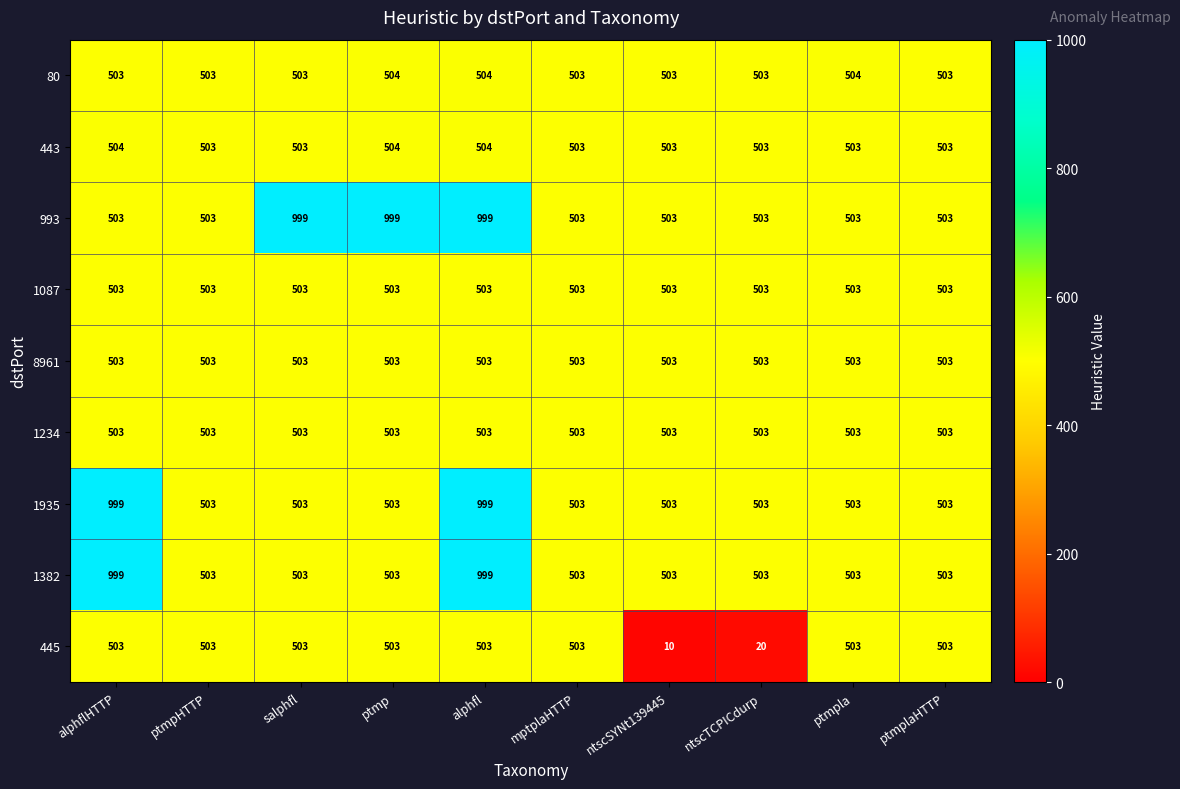

What is the sum of the 993 values at ptmp and alphflHTTP?

1502